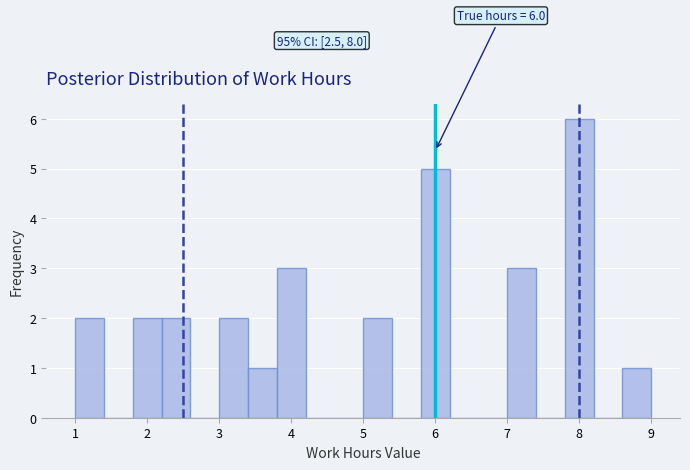

Which range on the x-axis has the tallest bar?

7.8 to 8.2